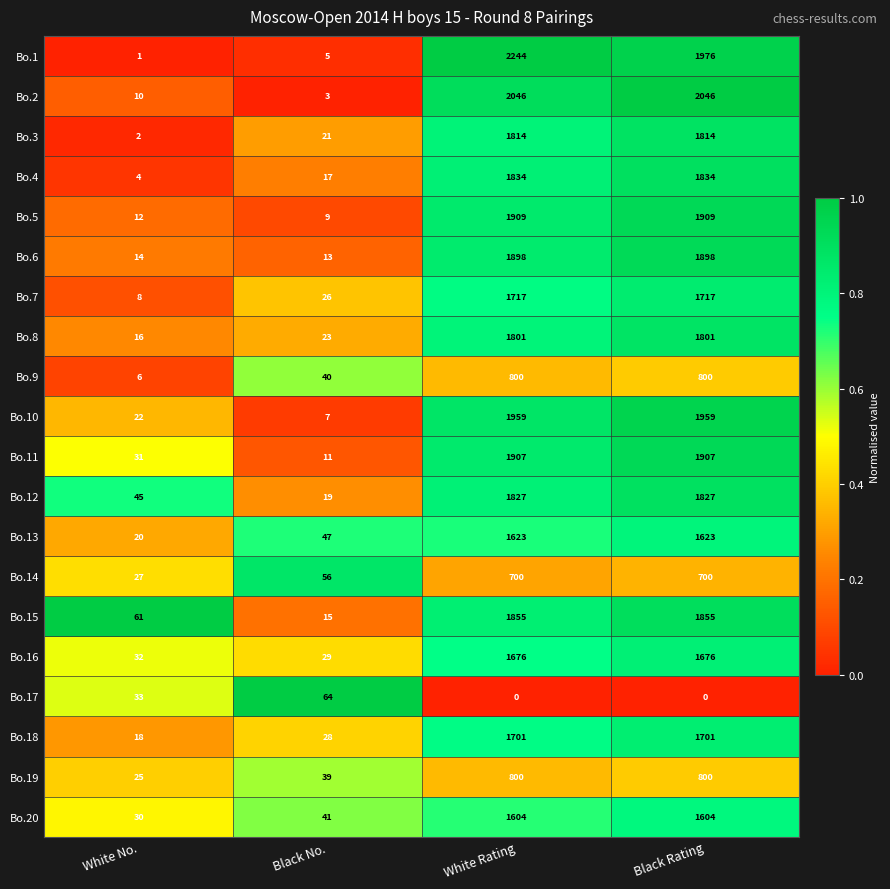

Which series changed the most between Black No. and White Rating?

Bo.1